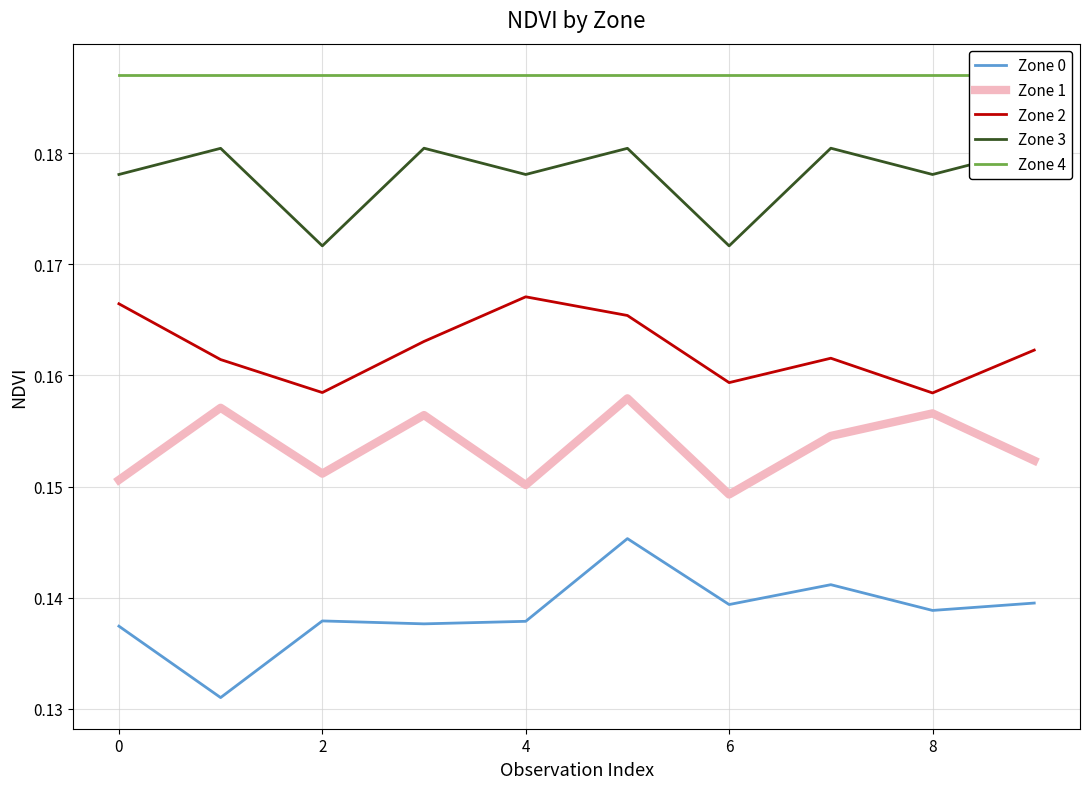

What is the sum of all Zone 1 values?

1.5